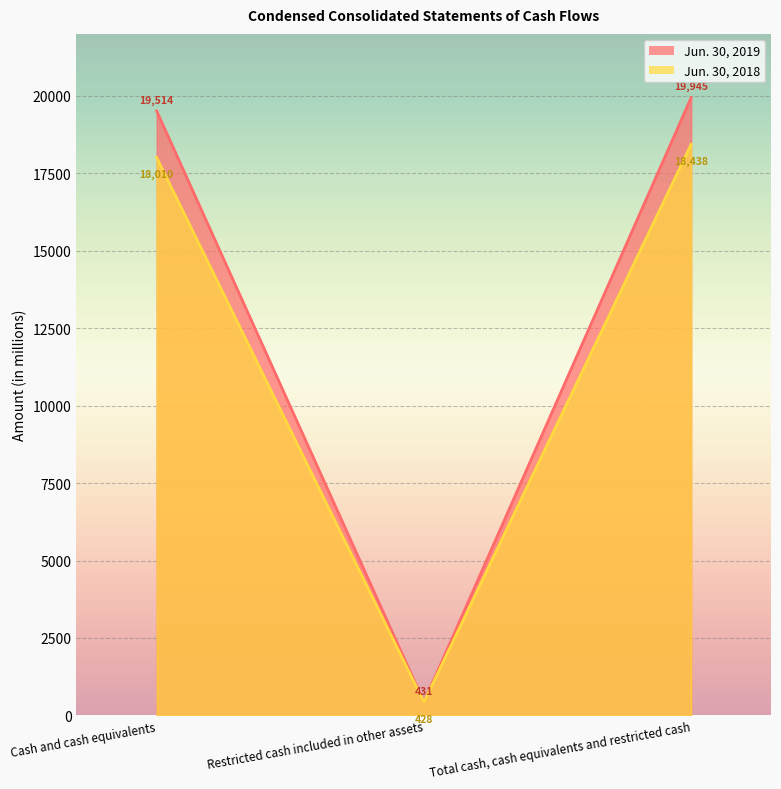

At which category is the sum across all series the highest?

Total cash, cash equivalents and restricted cash